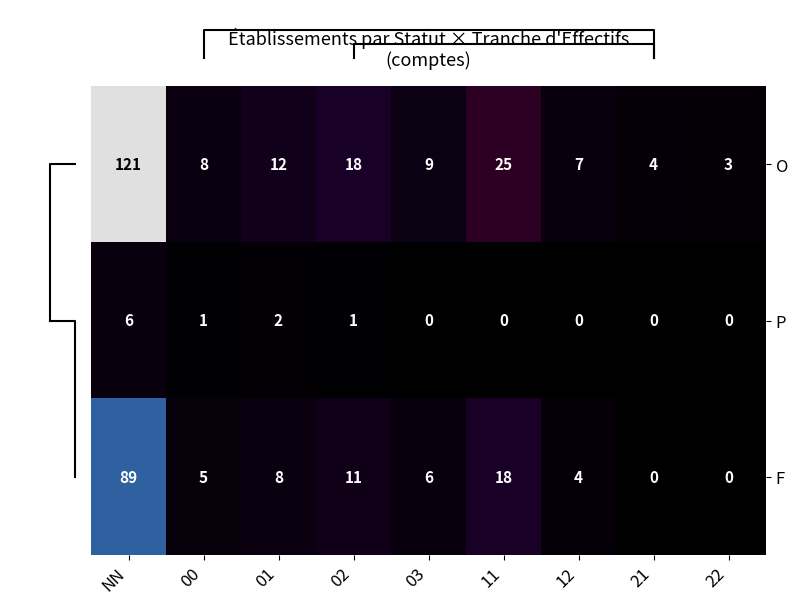

At how many categories does at least one series exceed 75?

1